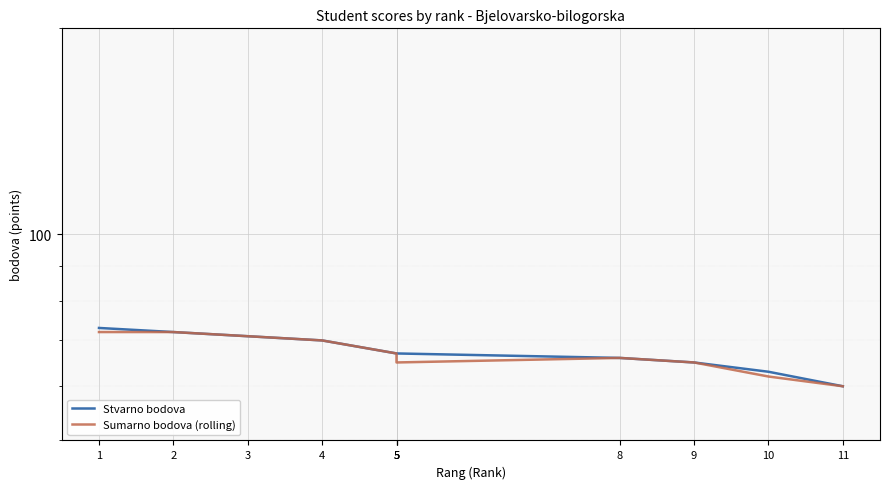

At which category does the chart reach its peak across all series?

1